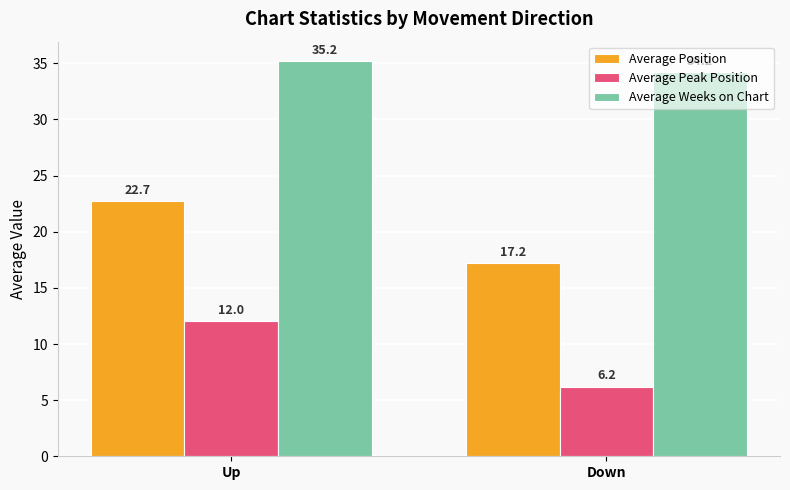

Are the bars grouped side by side (vs. stacked)?

Yes